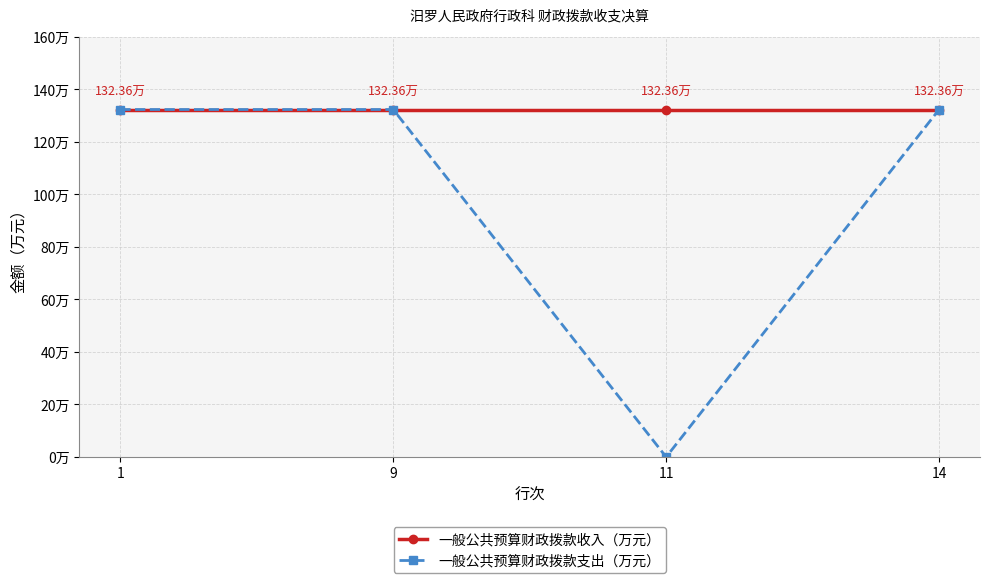

What is the approximate value of 一般公共预算财政拨款收入（万元） at 14?

132.4